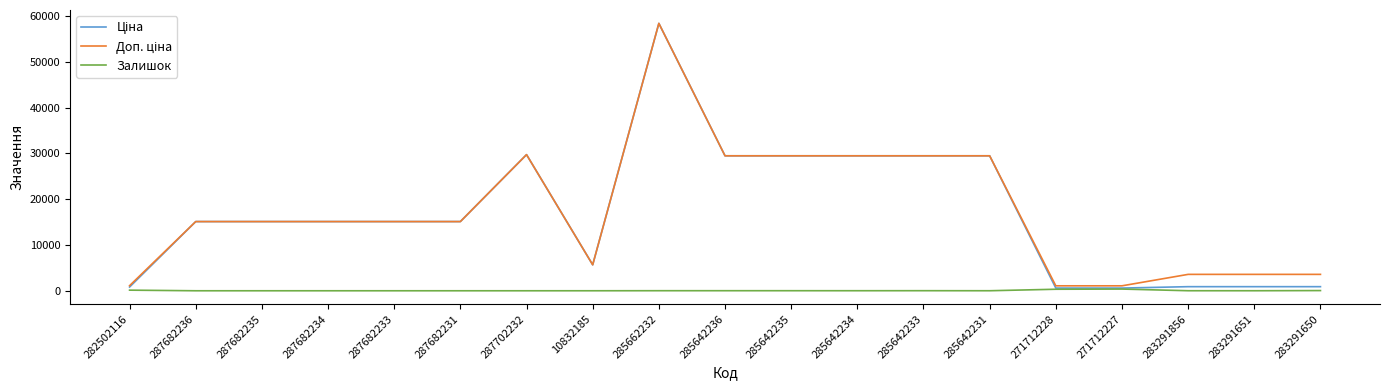

What is the maximum value for Залишок?

374.0